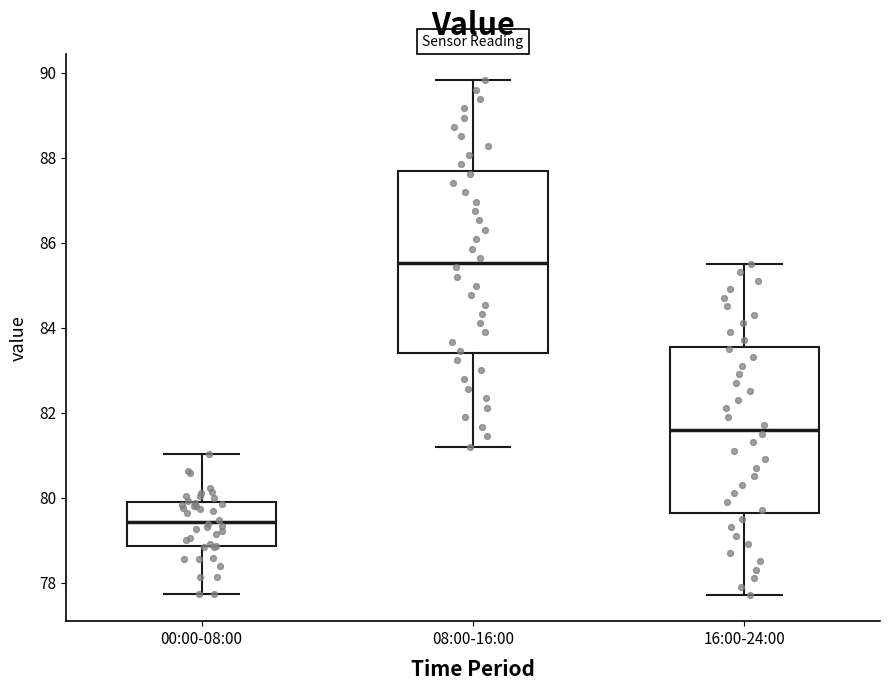

Which box has the highest median line?

08:00-16:00